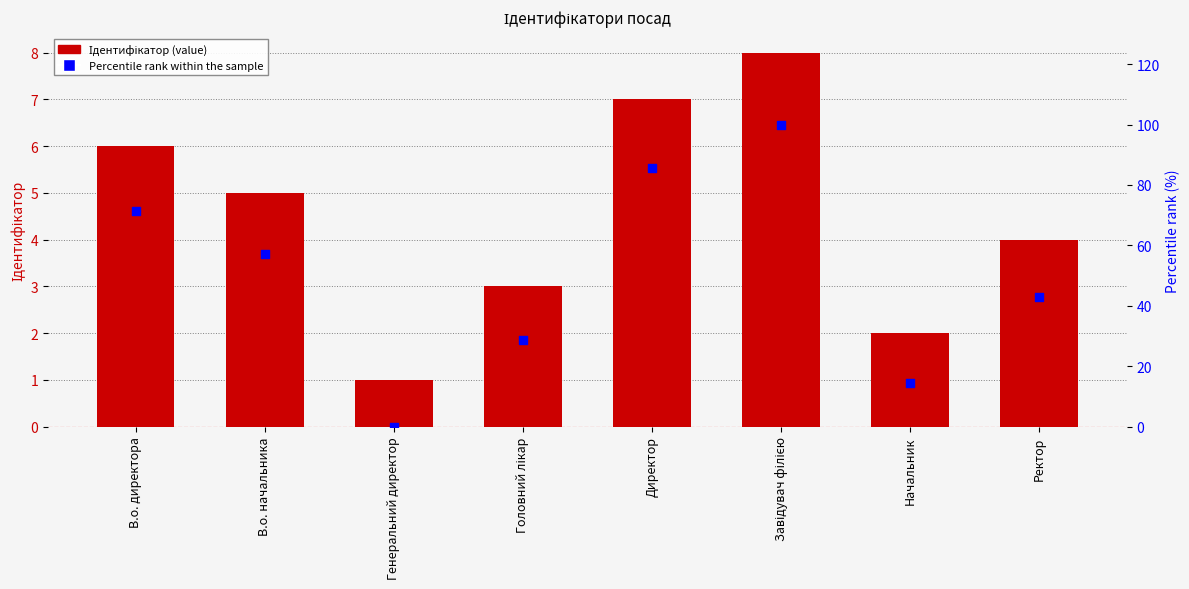

Which series has the largest Y range (max minus min)?

Percentile rank within the sample